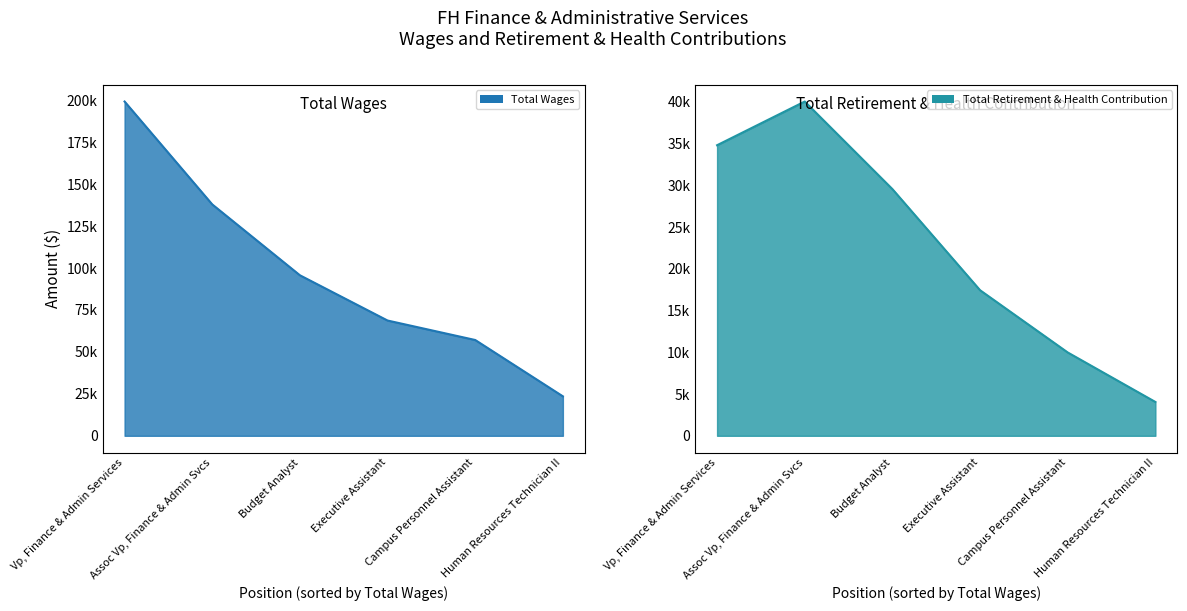

Rank the series by their maximum value, from lowest to highest.

Total Retirement & Health Contribution, Total Wages